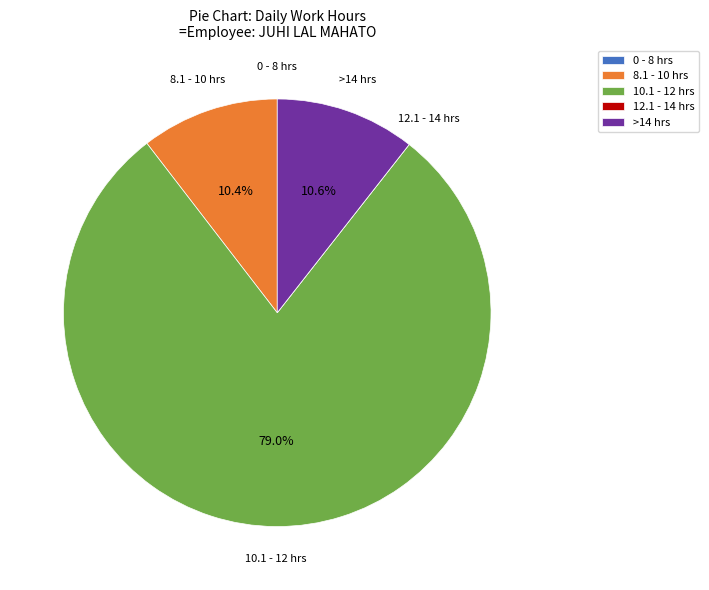

What is the ratio of the value at 10.1 - 12 hrs to the value at >14 hrs?

7.5